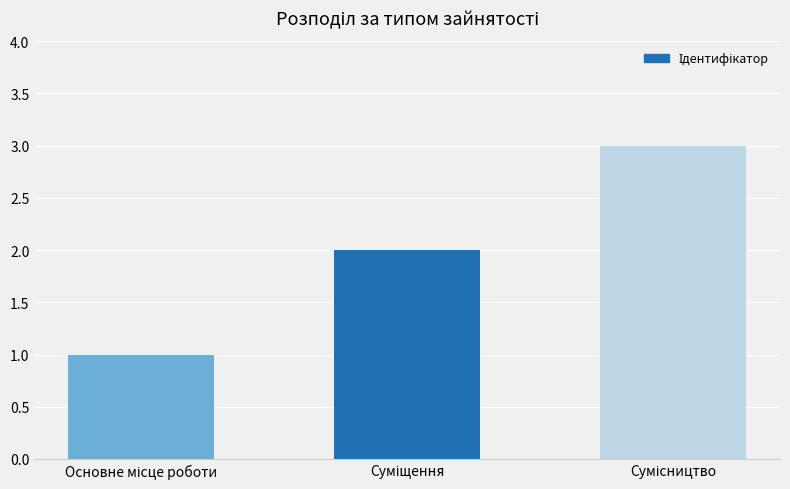

What is the greatest value displayed?

3